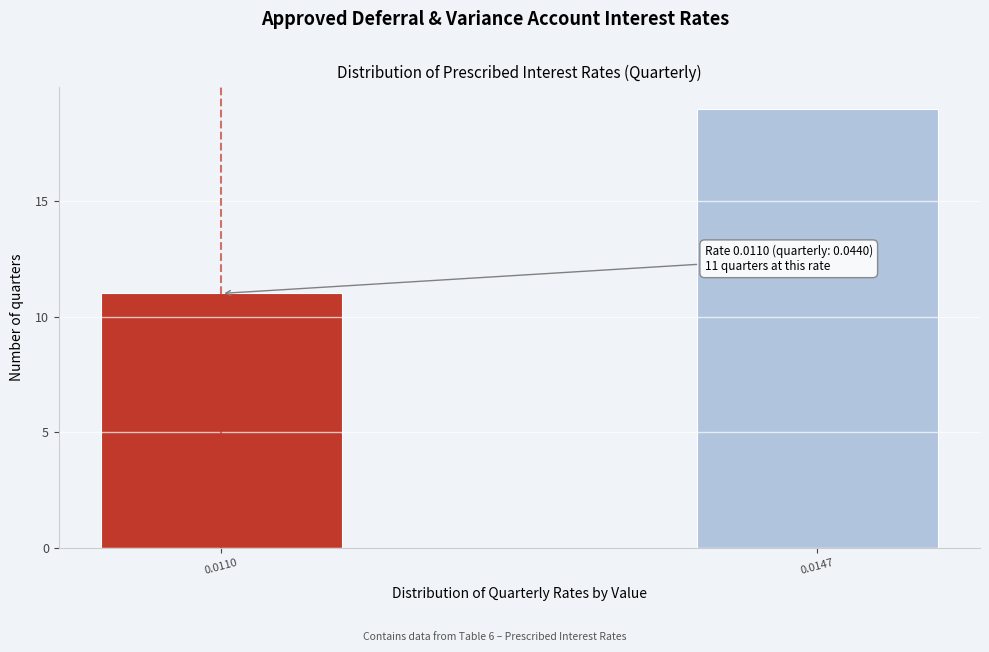

Reading left to right, extract all data points from this chart.

0.0110=11	0.0147=19